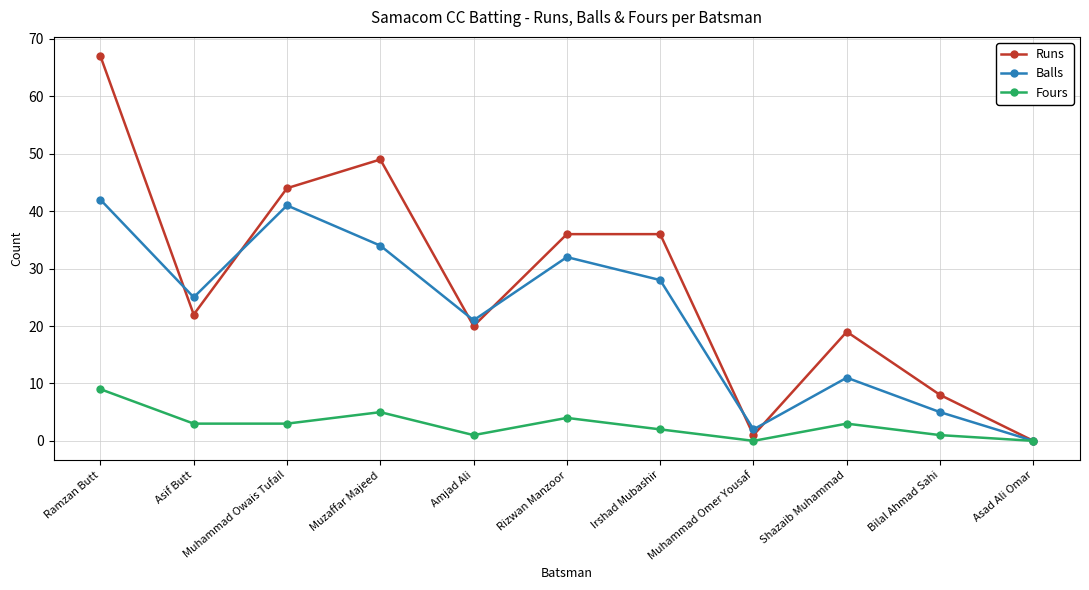

What are all the series names shown in the legend?

Runs, Balls, Fours